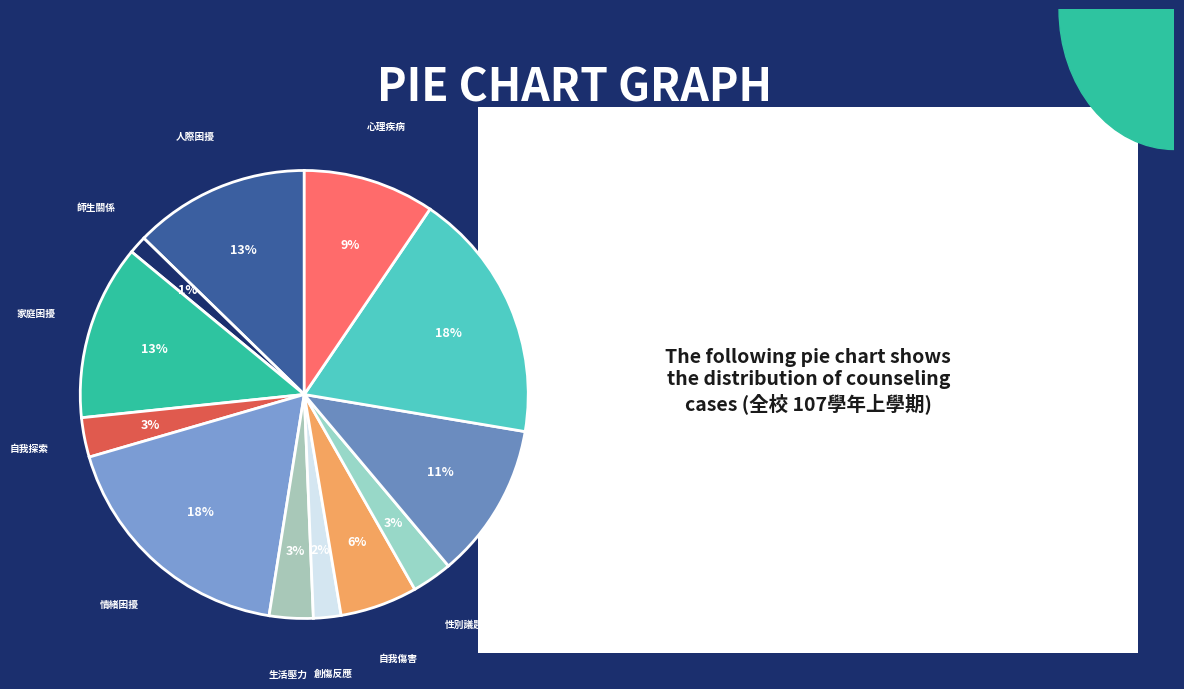

Is it true that 學習困擾 is 22% of the pie?

False